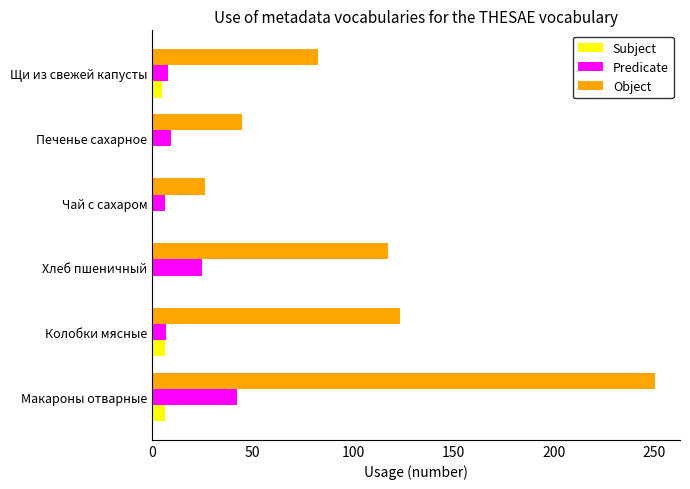

What are all the series names shown in the legend?

Subject, Predicate, Object